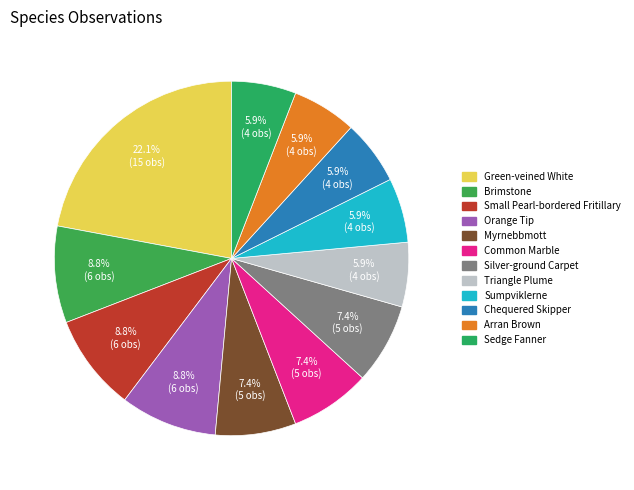

What is the smallest slice in the pie chart?

Triangle Plume